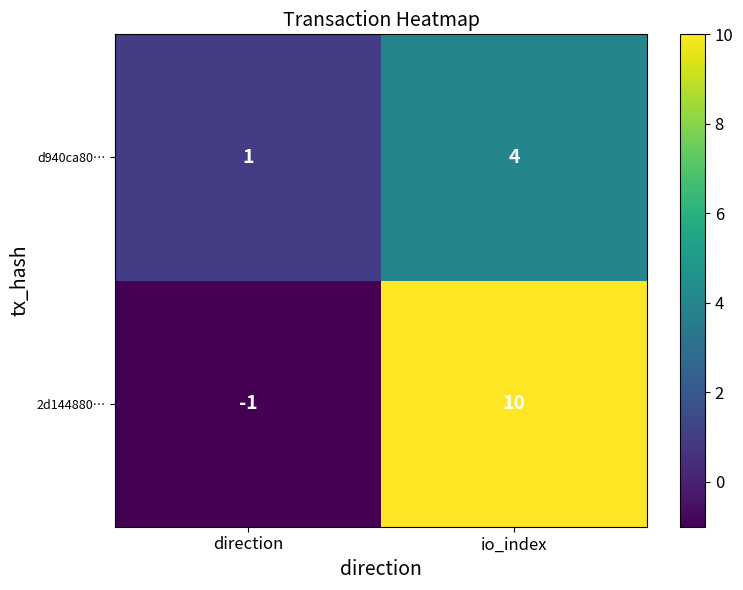

Which series has the largest total across all categories?

2d144880…